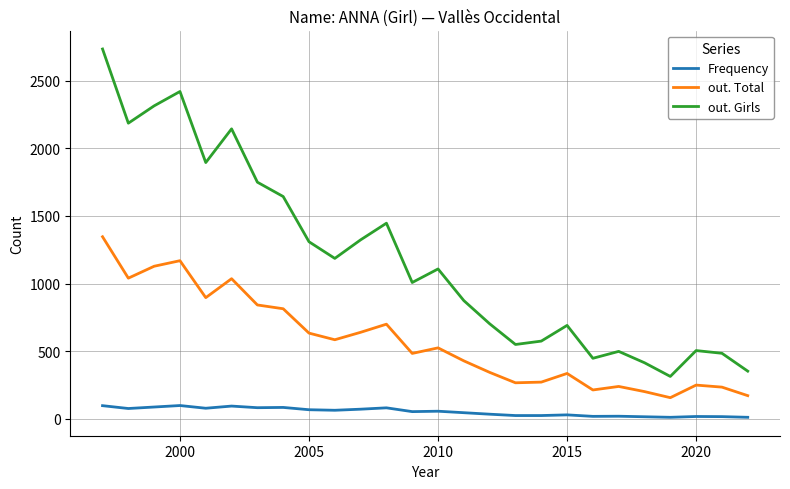

List the series in order of their peak value, lowest first.

Frequency, out. Total, out. Girls